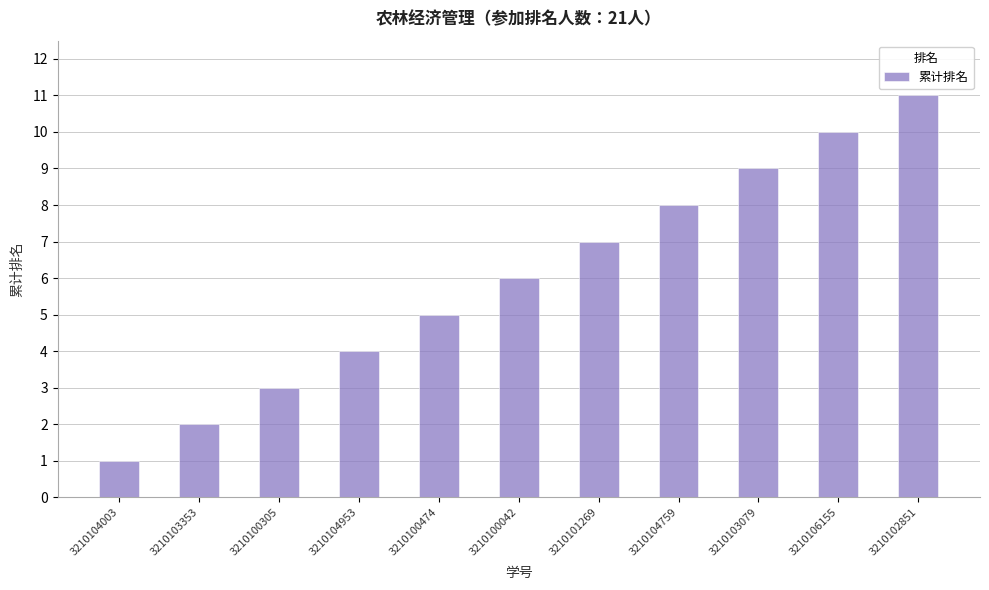

Reading left to right, list all the values displayed in this chart.

1	2	3	4	5	6	7	8	9	10	11